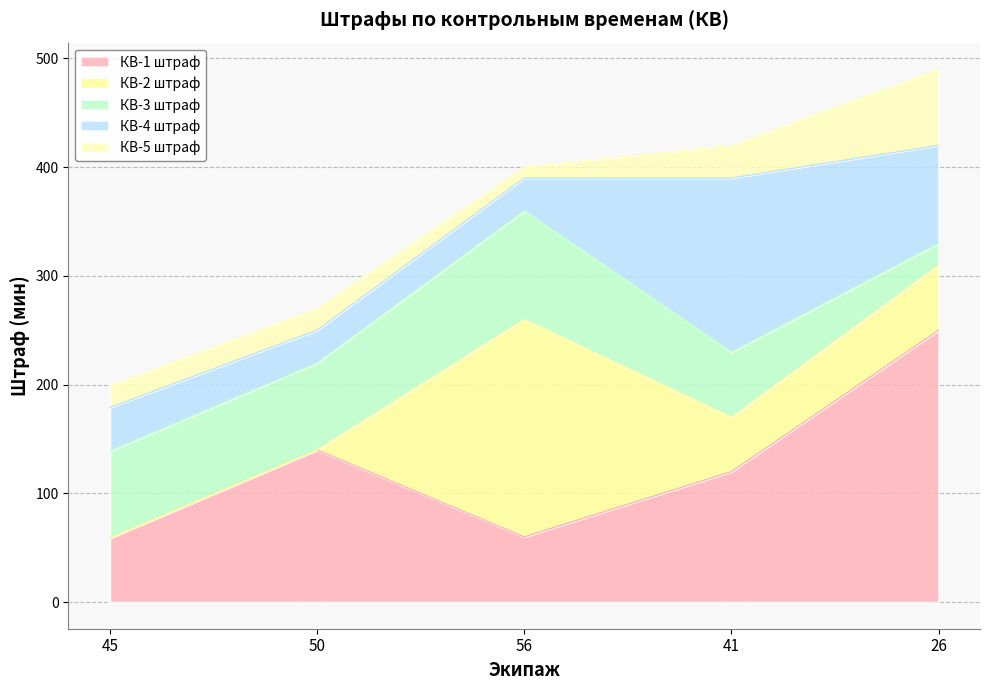

What is the label of the 4th point from the left?

41